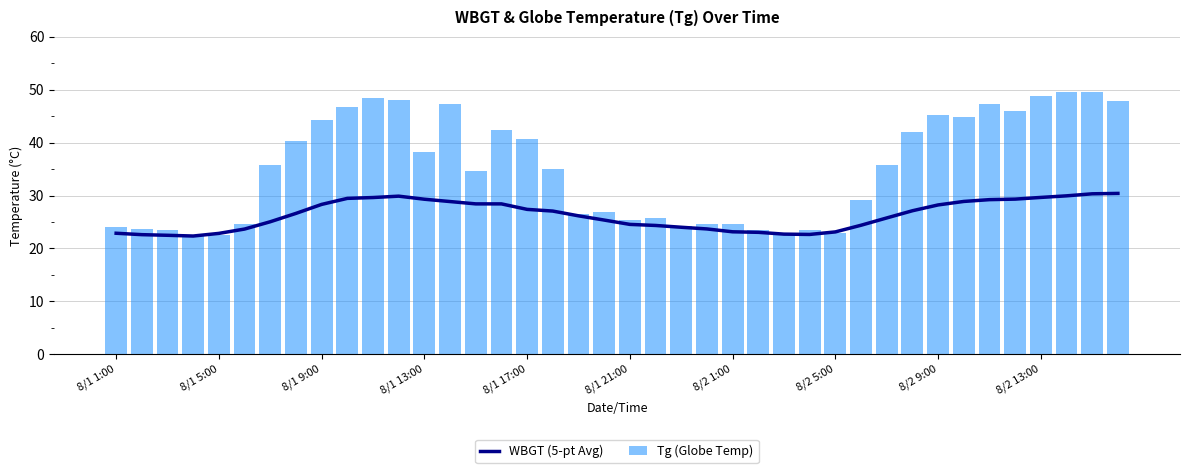

What is the difference between the highest and lowest values at 27?

0.9